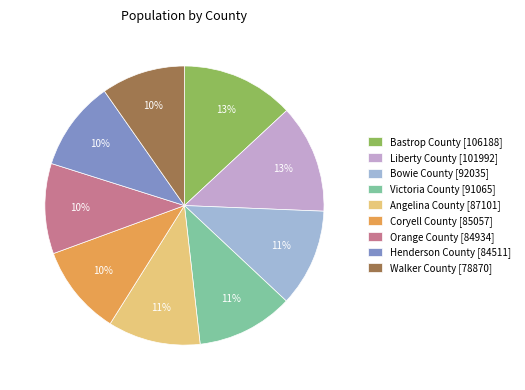

Count the number of slices in the pie.

9